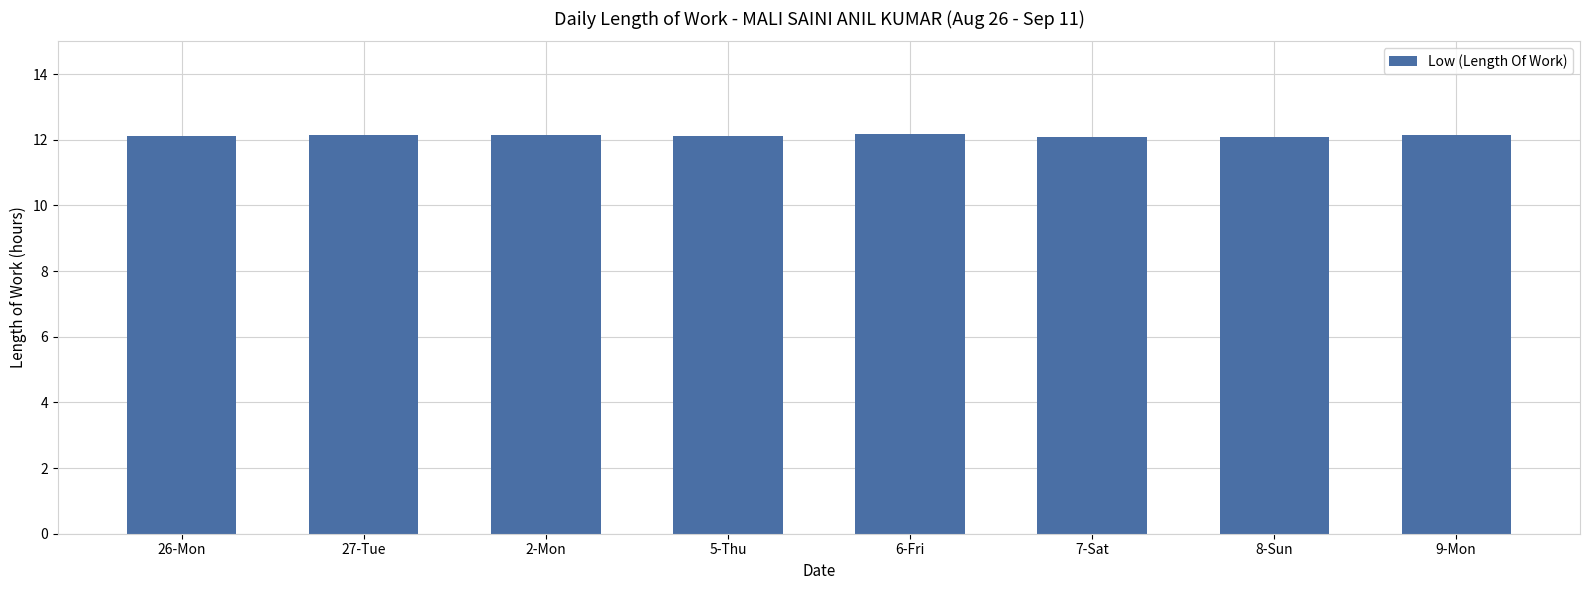

What is the difference between the maximum and minimum values?

0.1